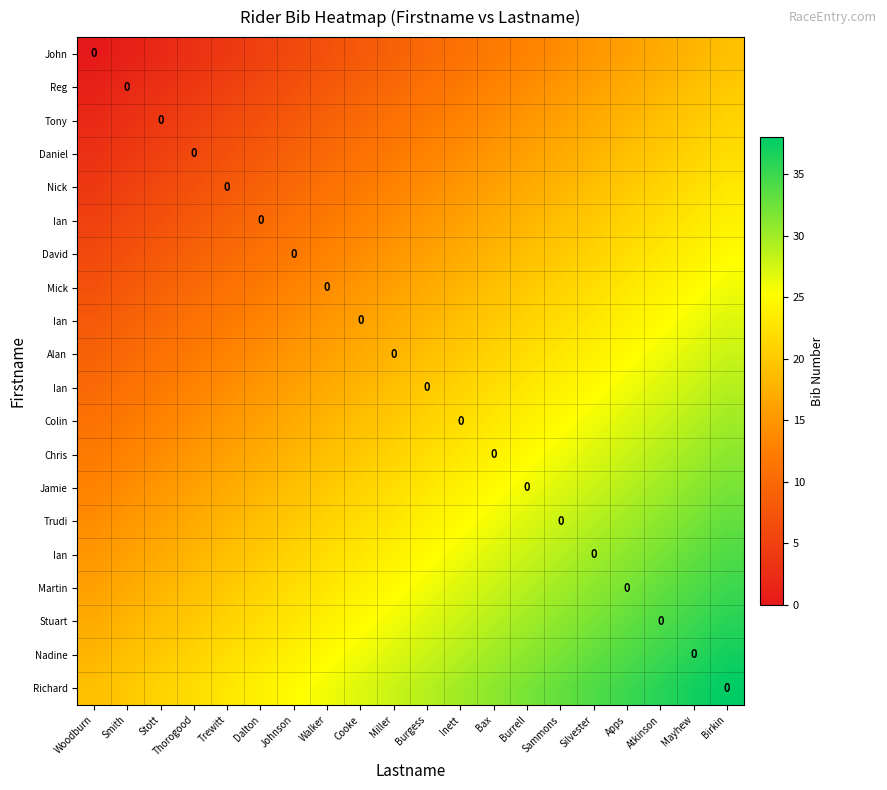

At which category is the sum across all series the highest?

Birkin